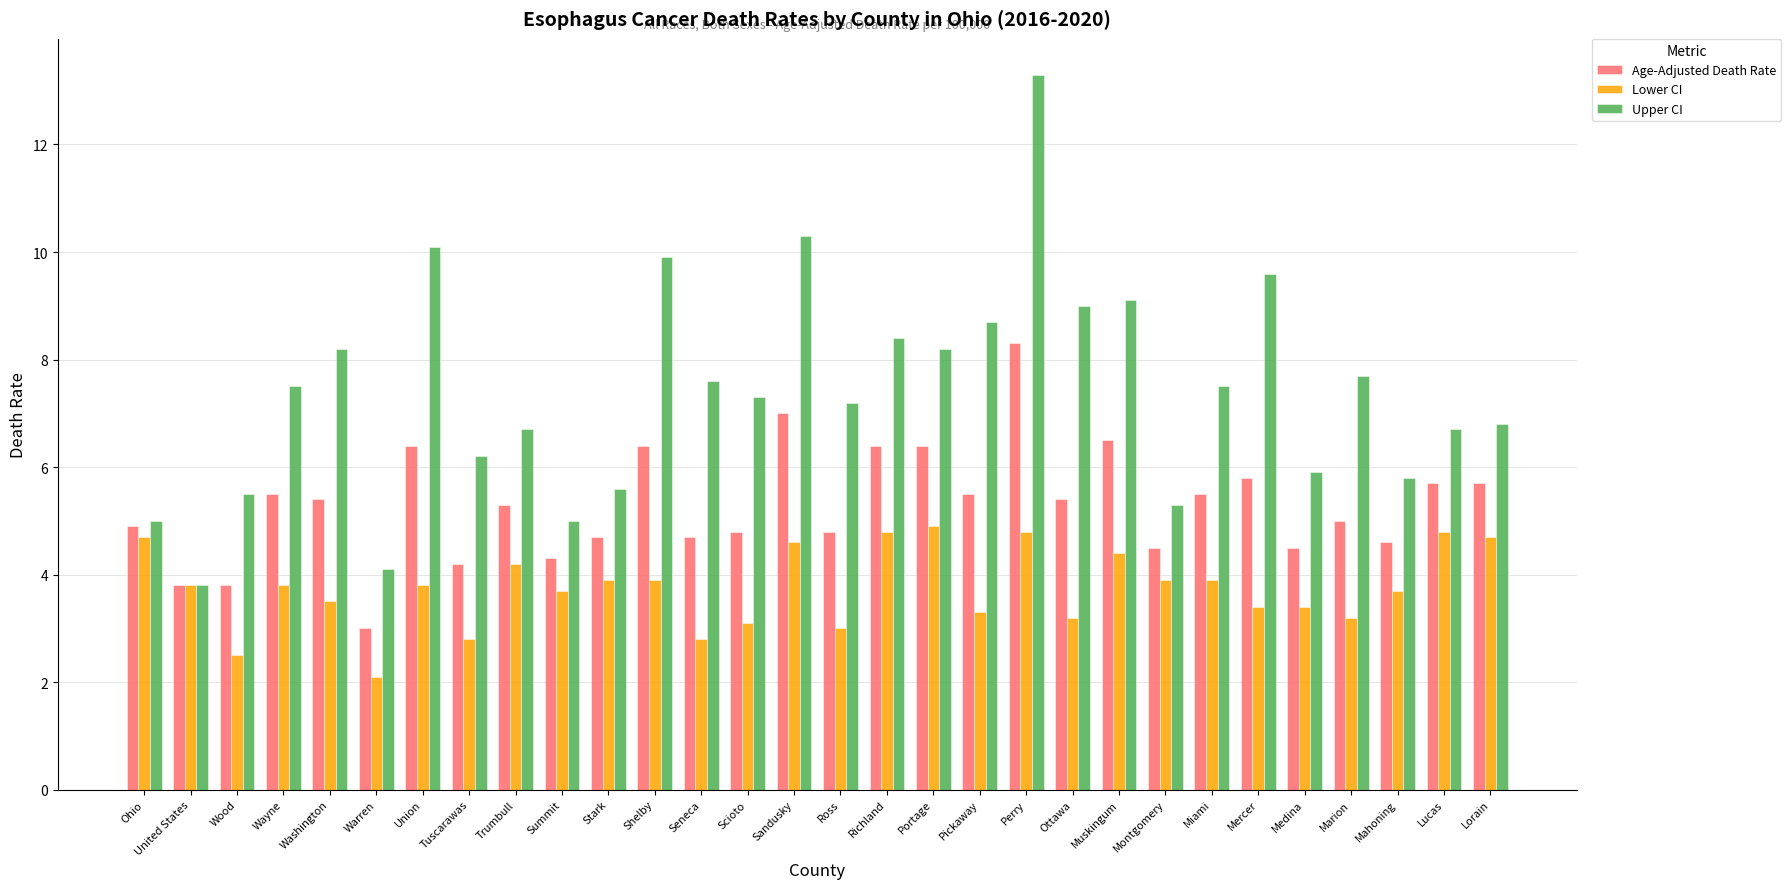

What is the label of the 2nd bar from the left?

United States